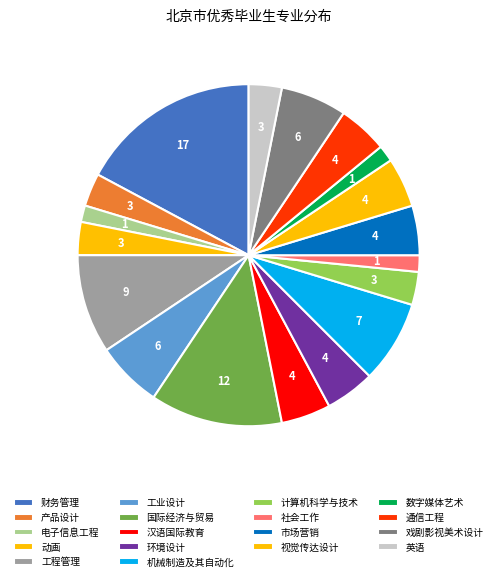

Count the number of slices in the pie.

18